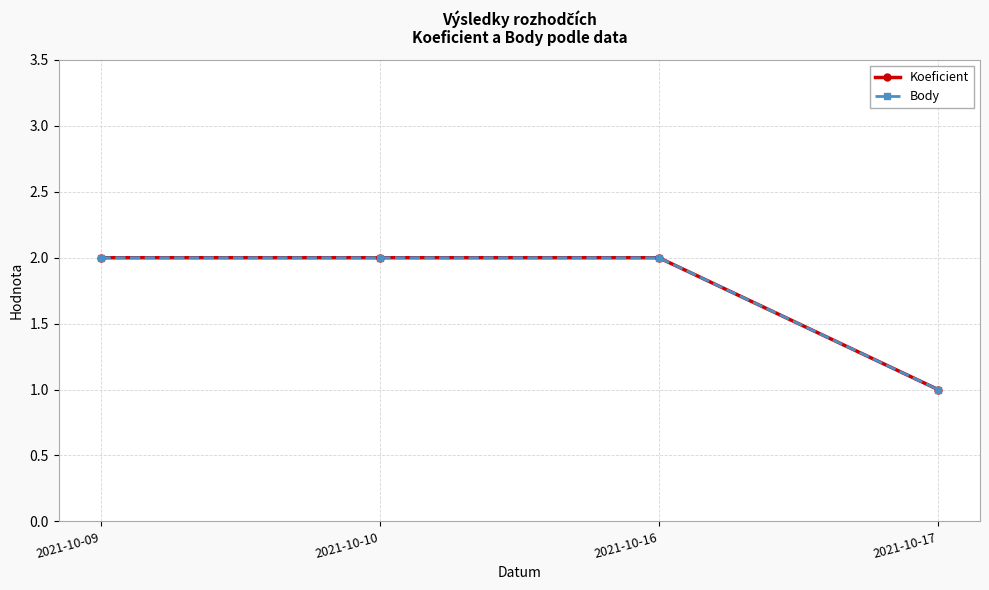

What is the maximum value for Body?

2